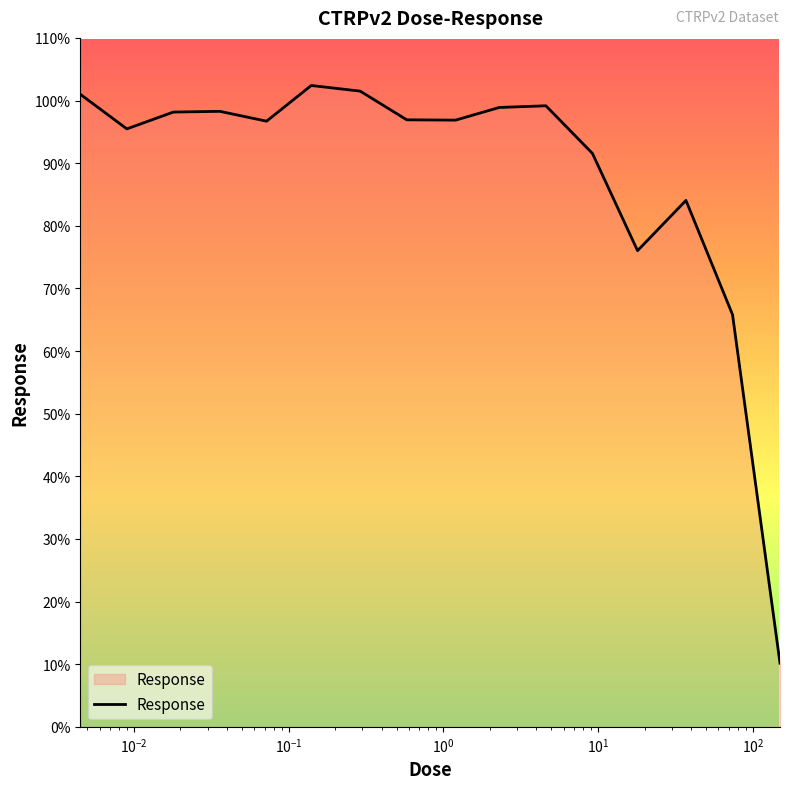

What is the difference between the maximum and minimum values?

92.2